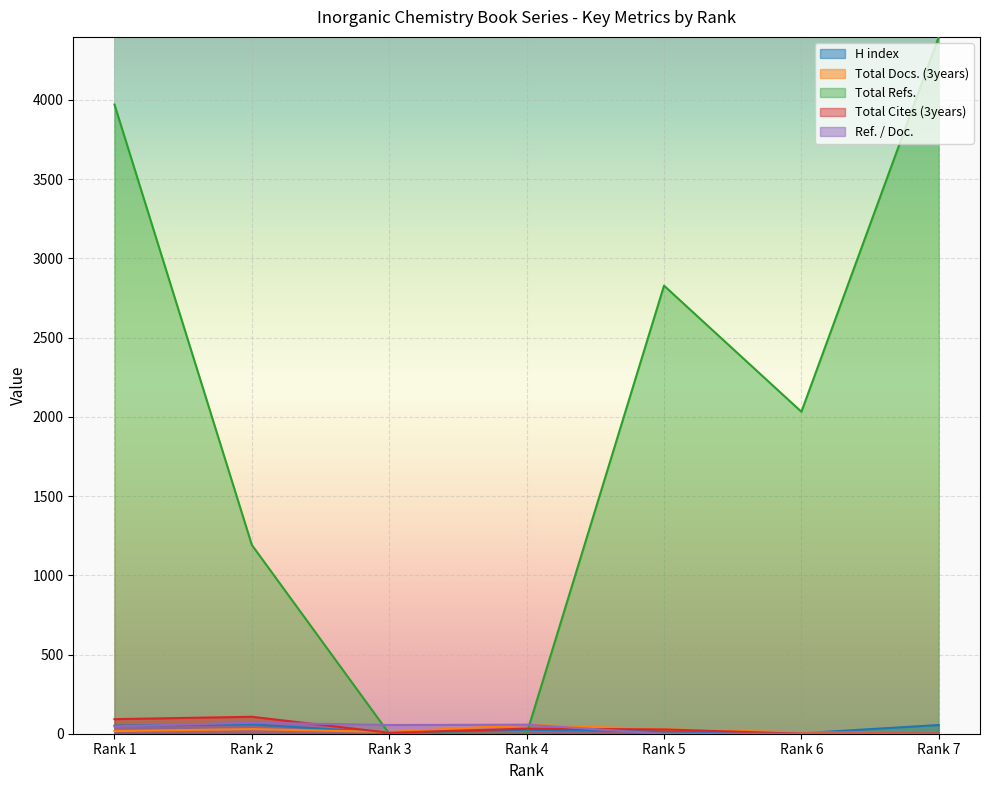

Where is Total Cites (3years) nearest to the value 53?

Rank 4